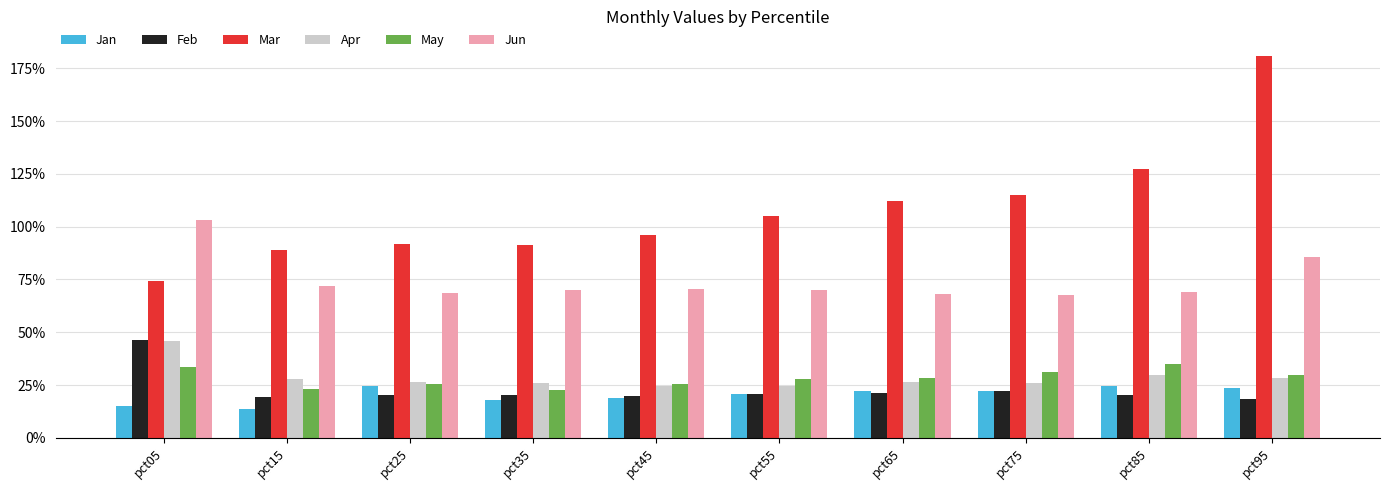

Is the value of Jun at pct65 greater than the value of Mar at pct55?

No